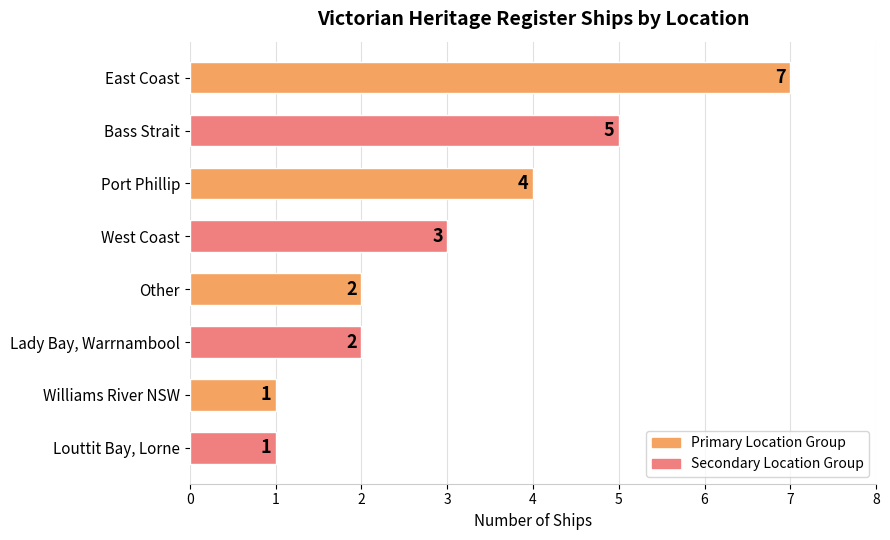

What is the label of the 5th bar from the bottom?

West Coast